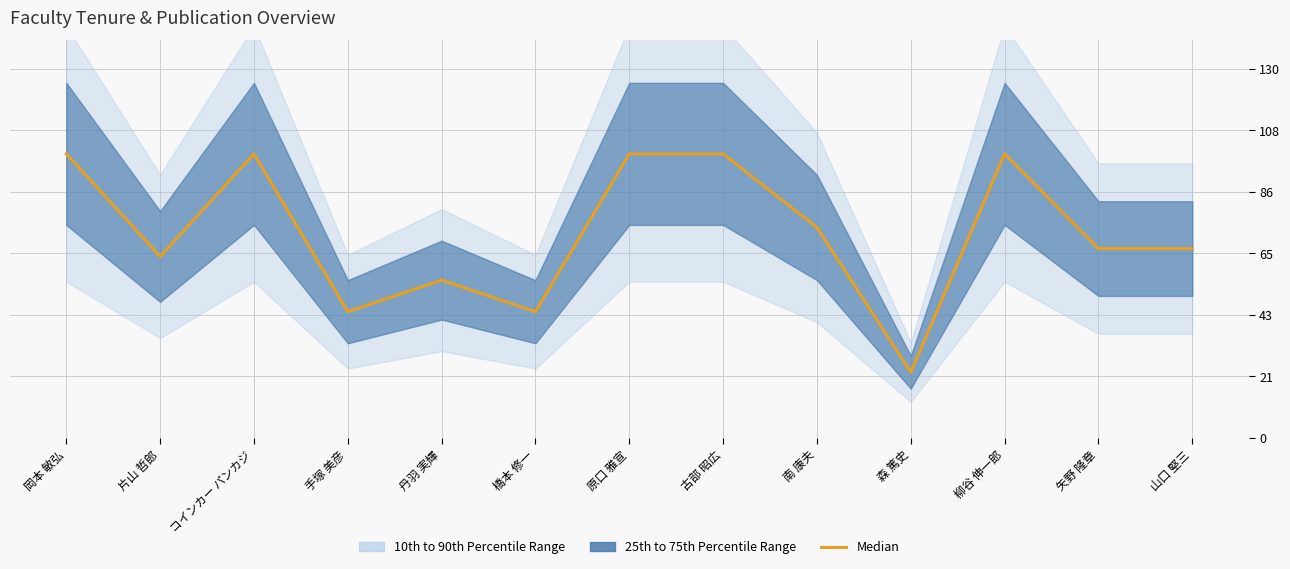

Reading left to right, what are all the values shown in this chart?

岡本 敏弘=100.0	片山 哲郎=63.9	コインカー パンカジ=100.0	手塚 美彦=44.4	丹羽 実輝=55.6	橋本 修一=44.4	原口 雅宣=100.0	古部 昭広=100.0	南 康夫=74.1	森 篤史=23.1	柳谷 伸一郎=100.0	矢野 隆章=66.7	山口 堅三=66.7